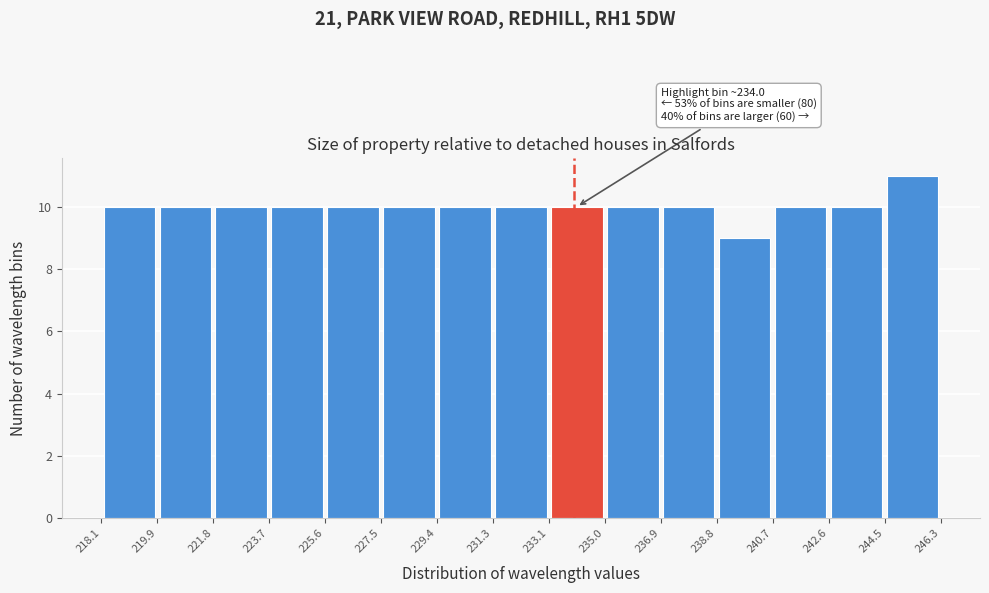

Over which range of the x-axis is the bar tallest?

244.5 to 246.3